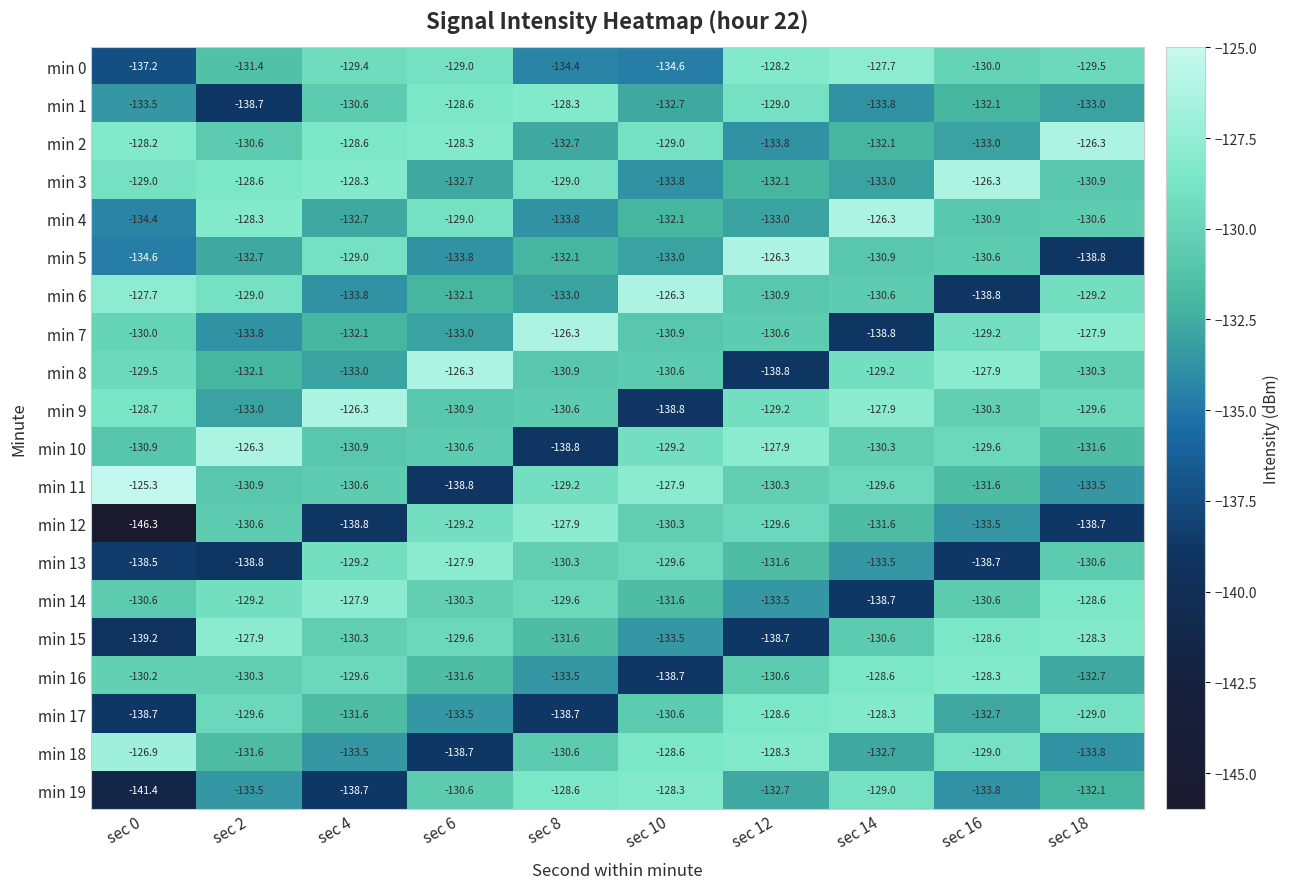

The value of min 8 at sec 14 is -129.2. True or false?

True